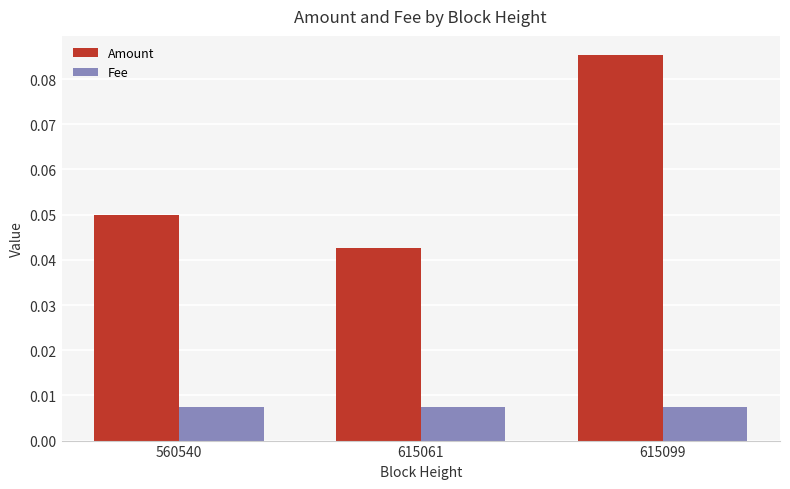

Where is Amount nearest to the value 0?

615061